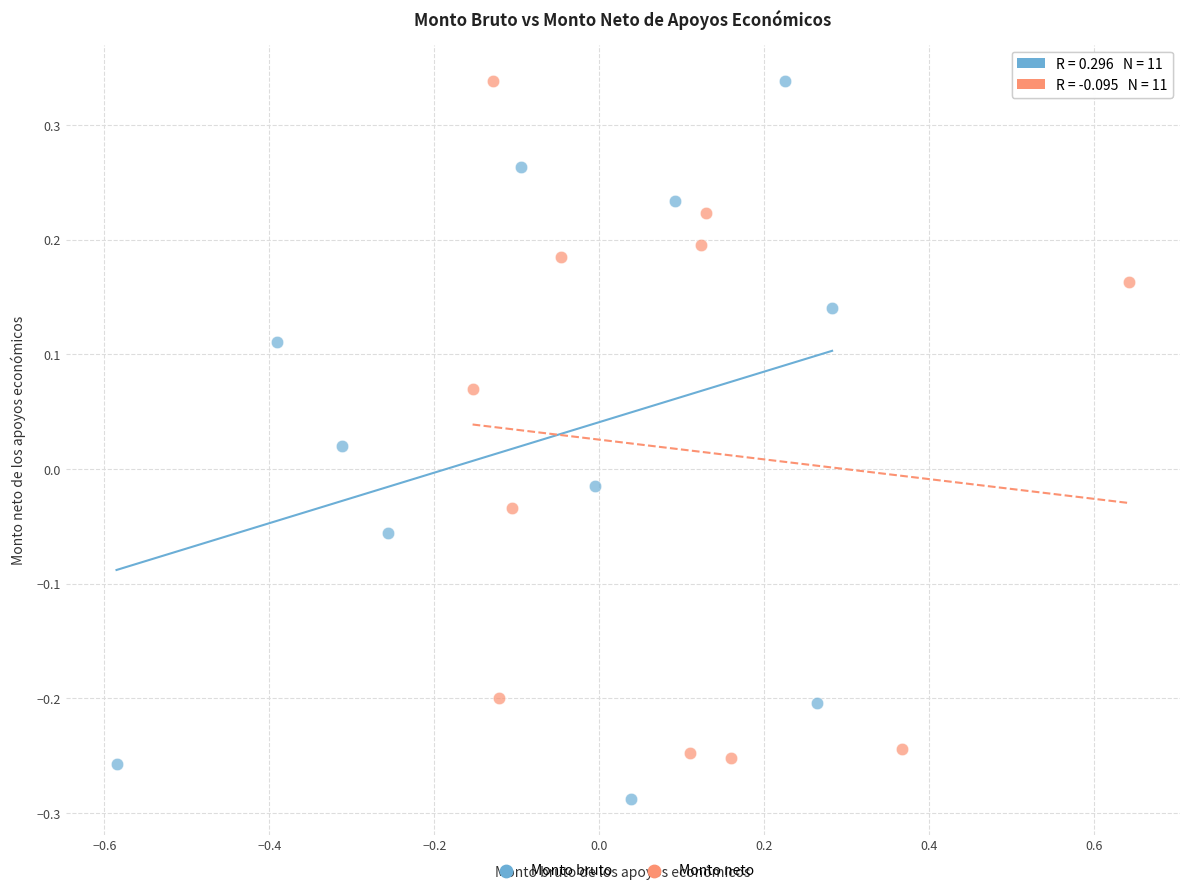

Which series has the widest spread of Y values?

Monto bruto